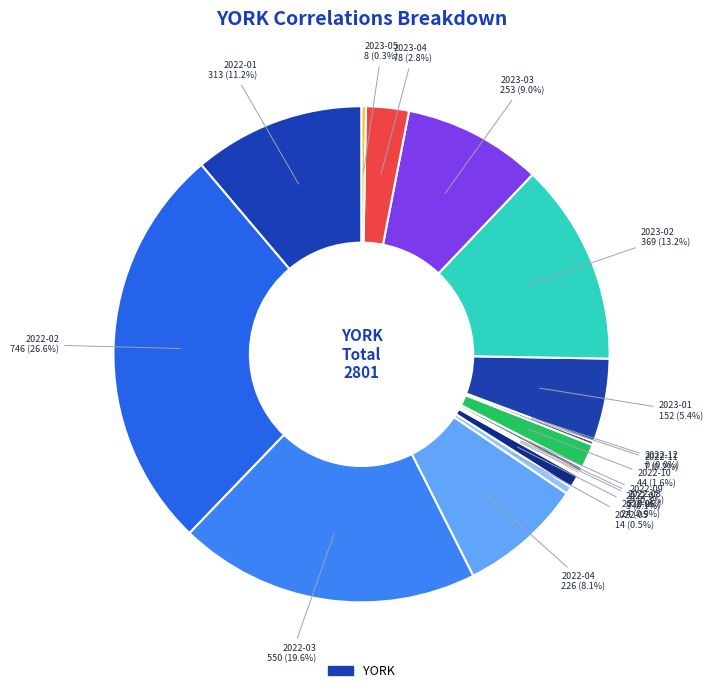

How many segments does this pie chart have?

17